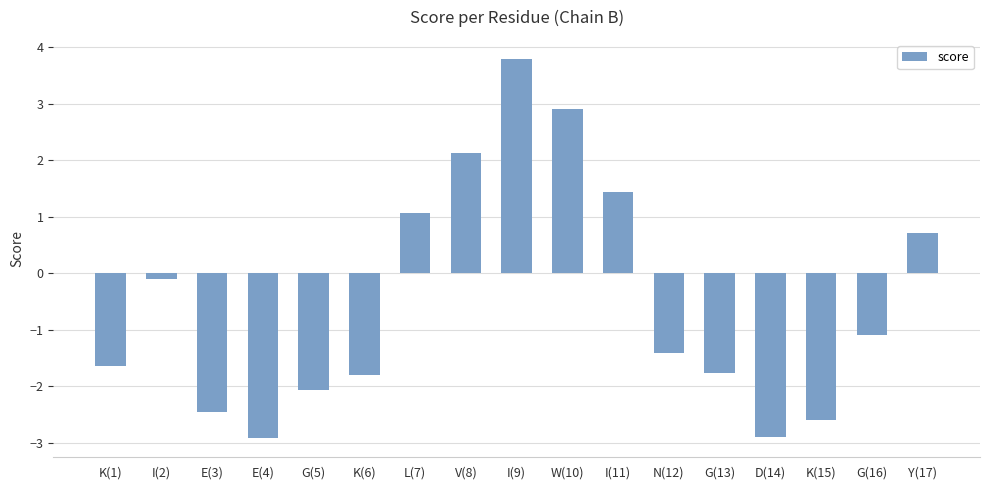

How many values exceed -1?

7